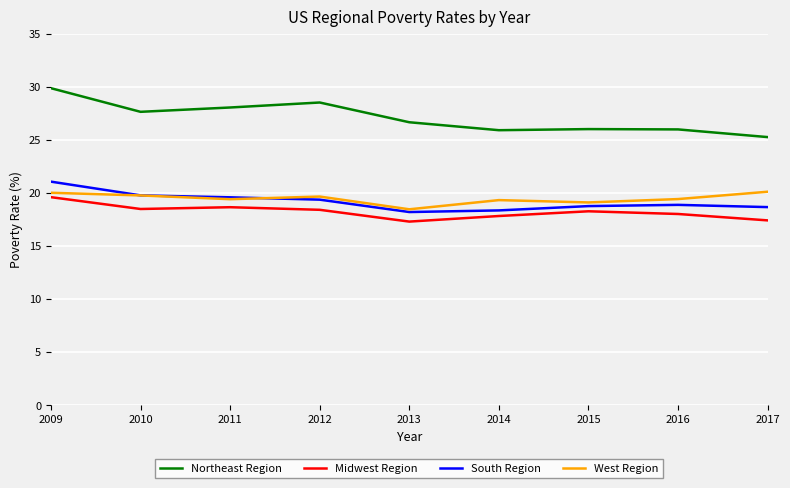

What value does the Northeast Region series have at 2011?

28.1